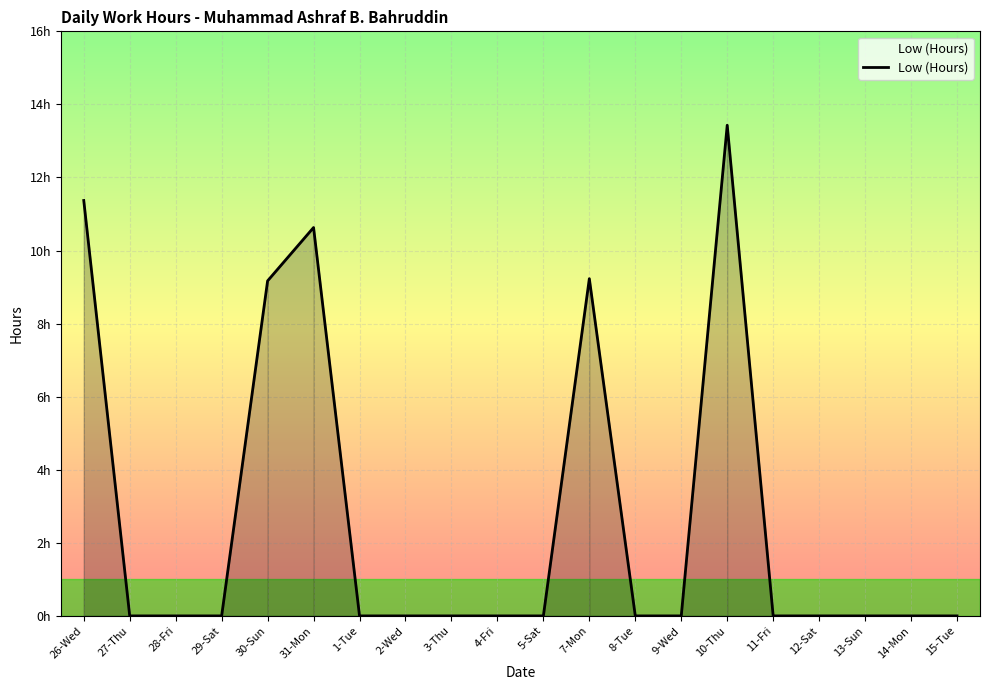

What is the difference between the maximum and minimum values?

13.4